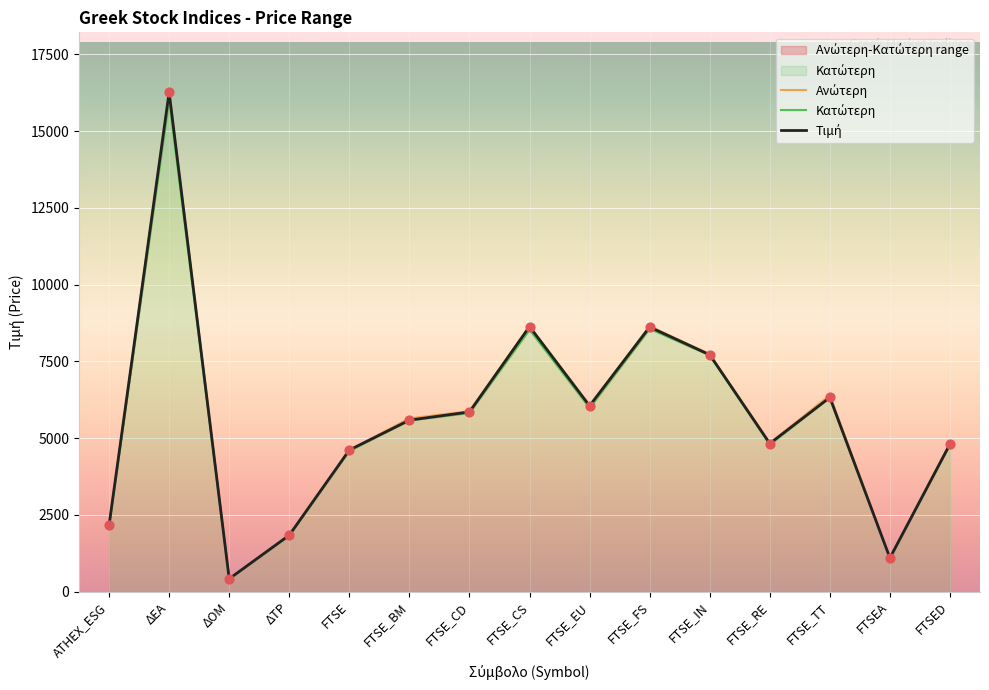

Which series reaches the maximum Y coordinate?

Τιμή